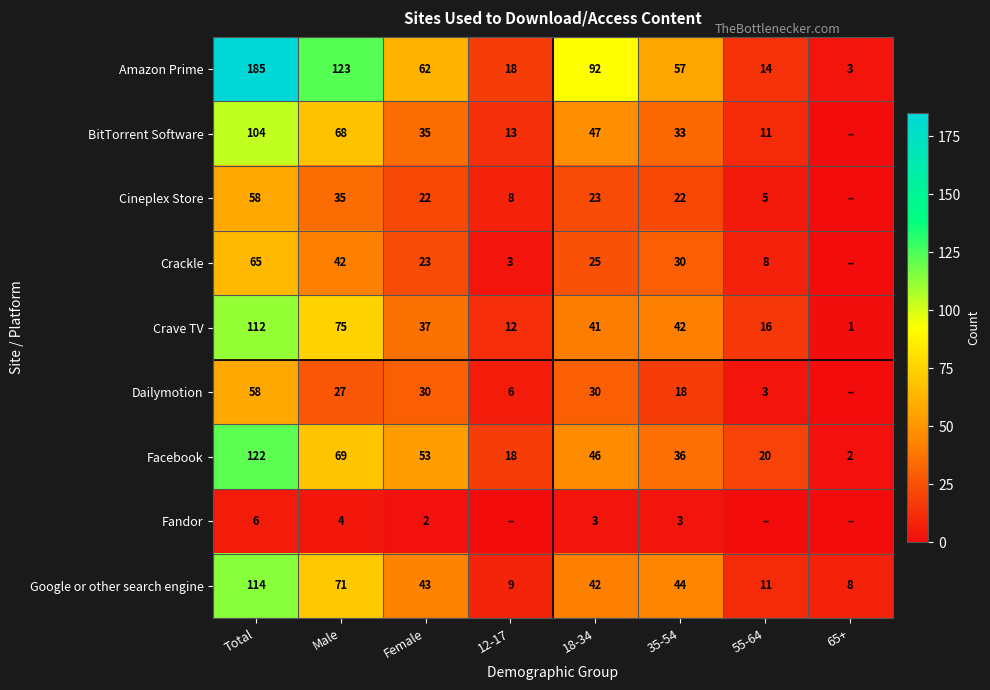

What is the sum of the Google or other search engine values at 65+ and 12-17?

17